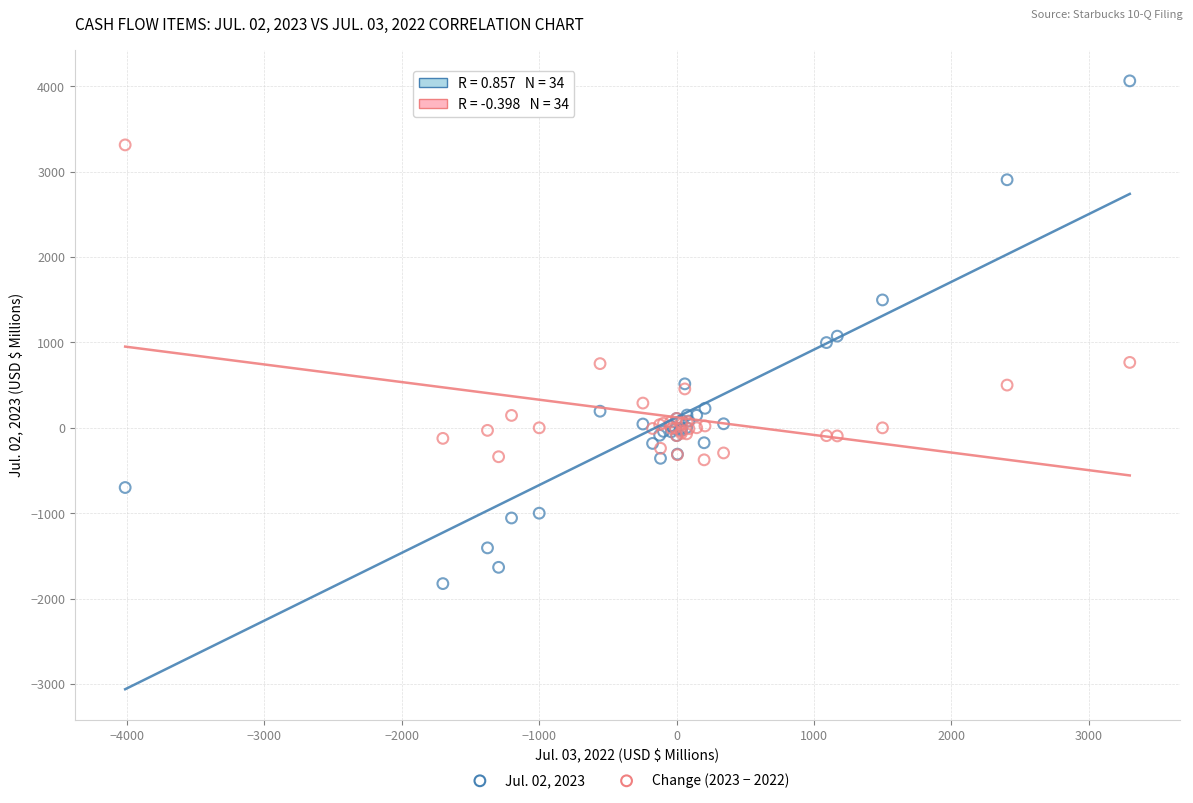

What are all the series names shown in the legend?

Jul. 02, 2023, Change (2023 − 2022)